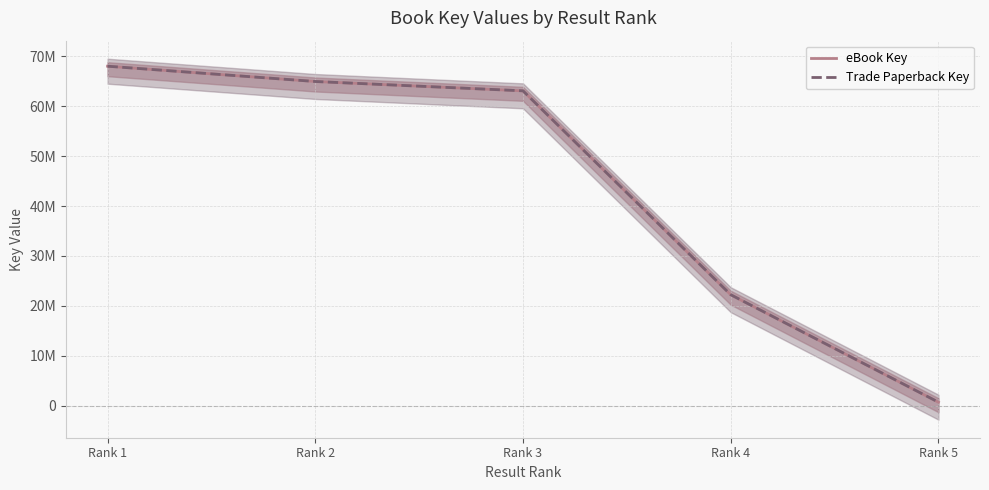

At which label does eBook Key reach its minimum?

Rank 5